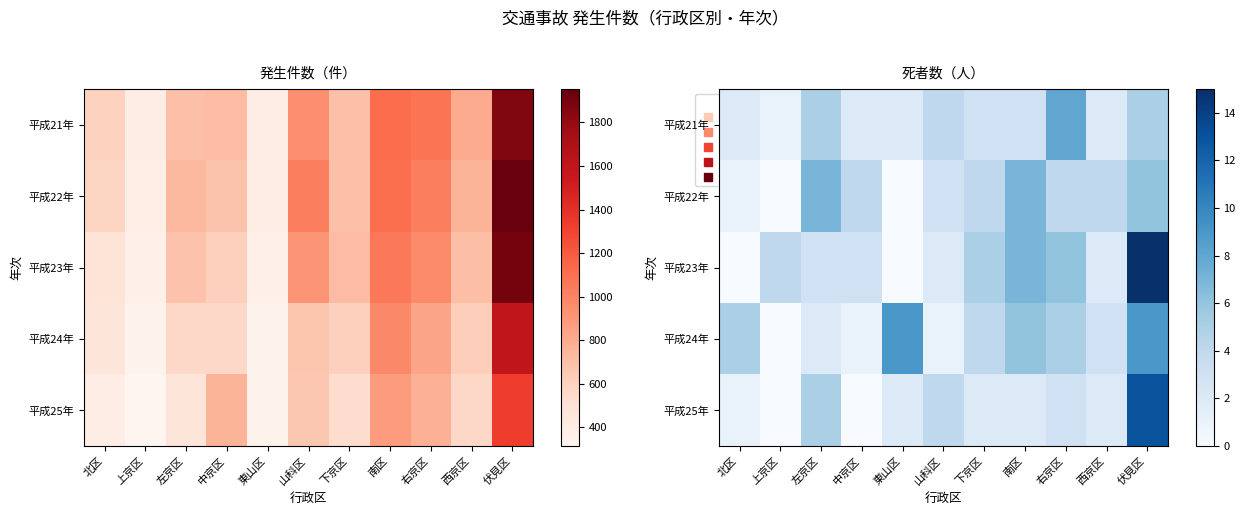

Which series changed the most between 南区 and 右京区?

平成21年